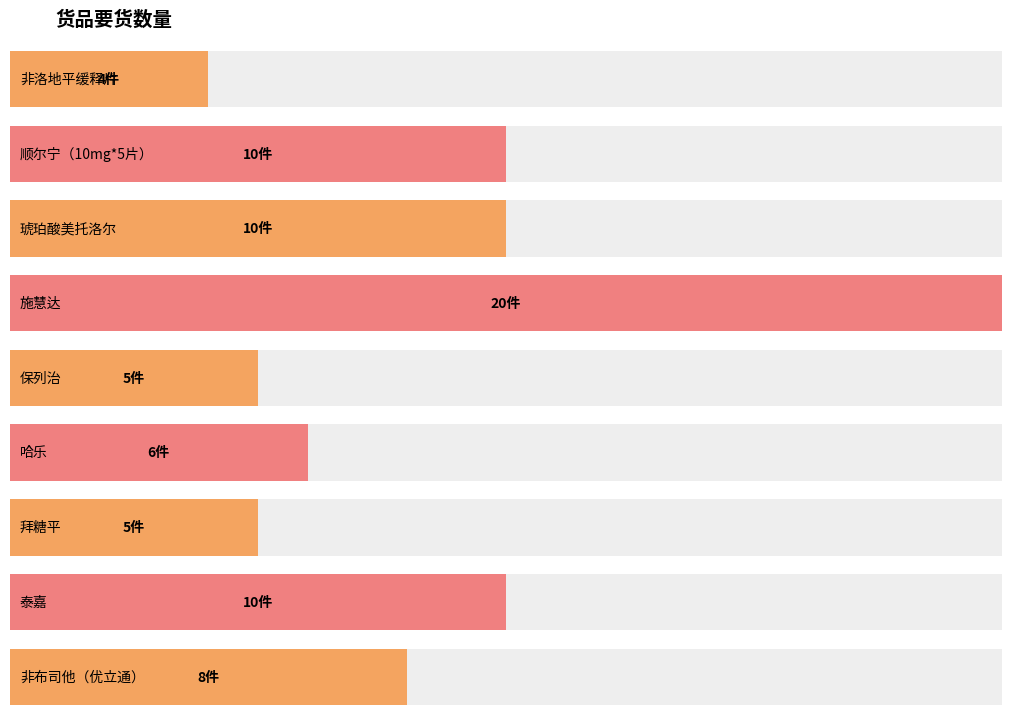

Are the bars horizontal?

Yes